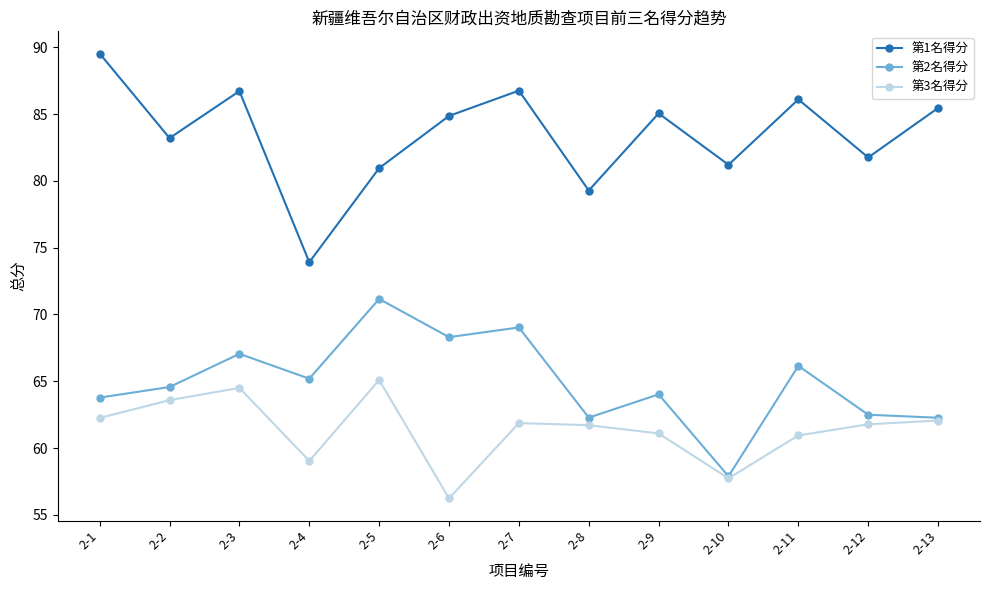

Which series has the largest total across all categories?

第1名得分